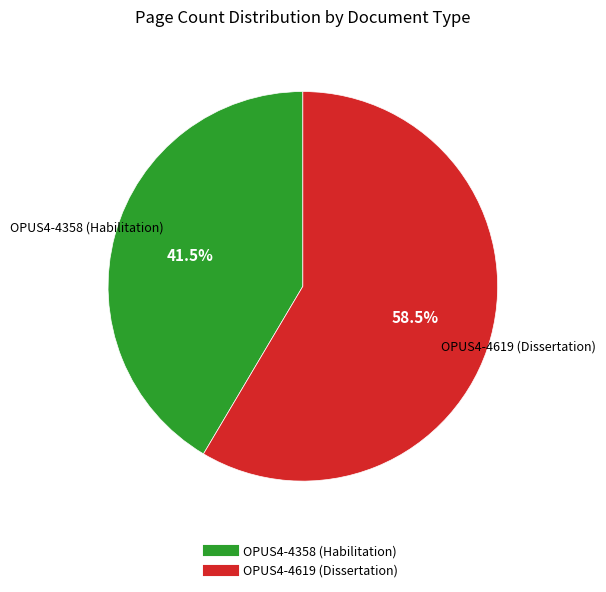

To the nearest percent, what is the difference between the OPUS4-4358 (Habilitation) and OPUS4-4619 (Dissertation) slice percentages?

17%